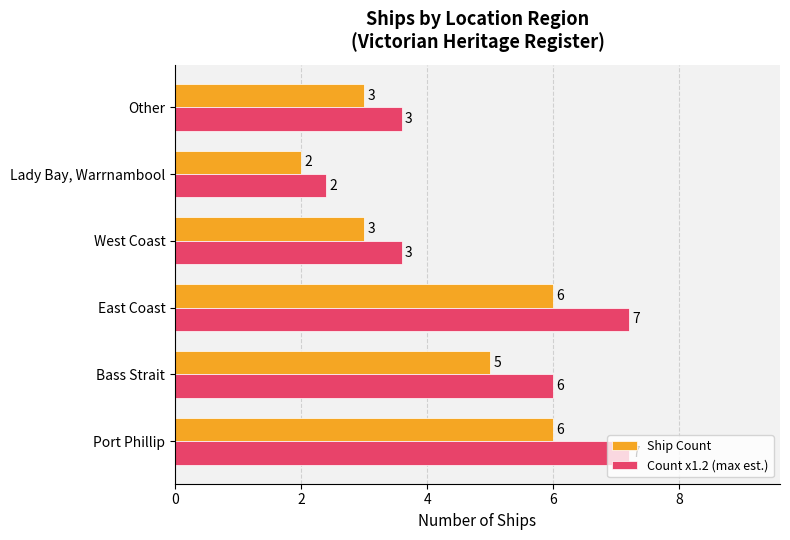

What is the sum of all Ship Count values?

25.0